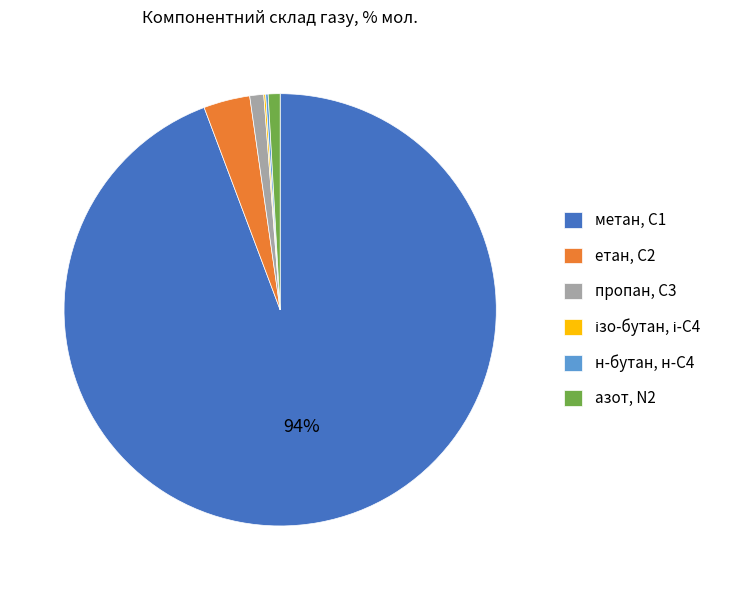

To the nearest percent, what is the average slice percentage?

17%